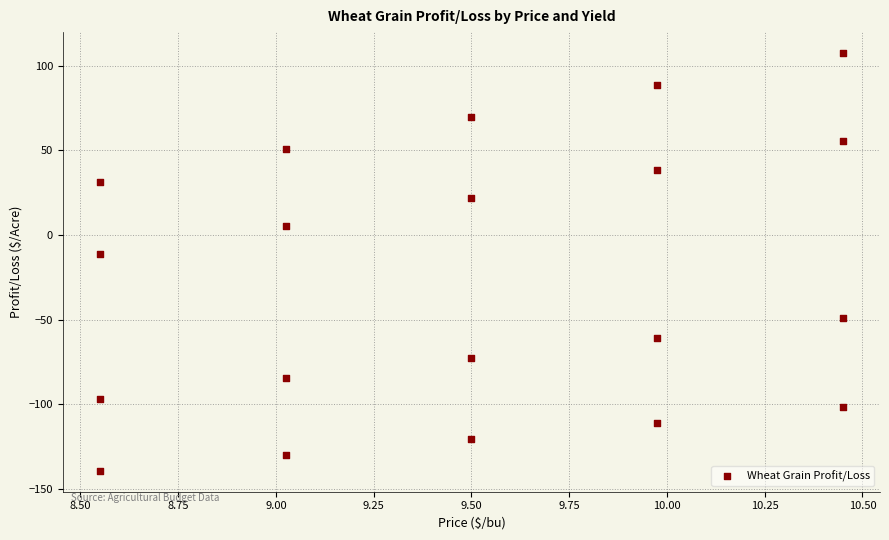

What Y value in the scatter plot is closest to -15?

-11.1